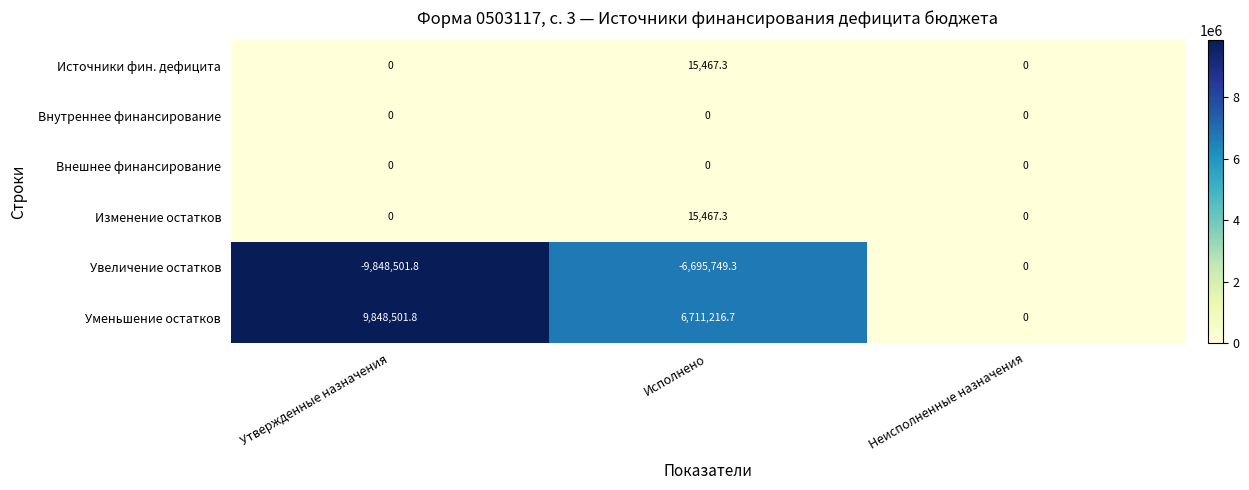

Between Исполнено and Неисполненные назначения, which series saw the biggest shift?

Уменьшение остатков